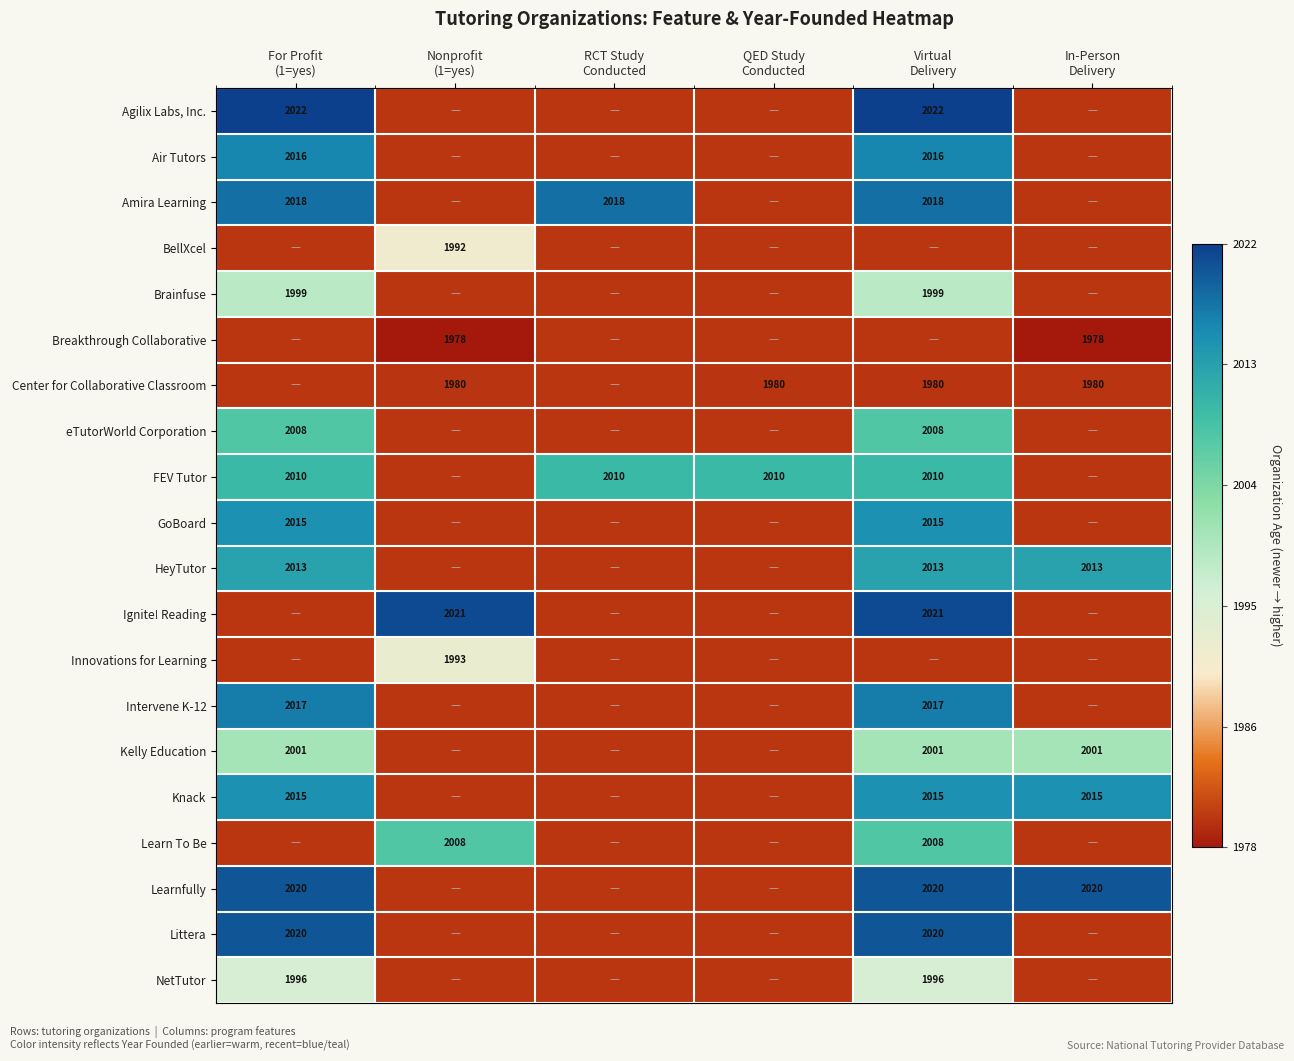

Rank the series at QED Study Conducted from lowest to highest value.

Center for Collaborative Classroom, Agilix Labs, Inc., Air Tutors, Amira Learning, BellXcel, Brainfuse, Breakthrough Collaborative, eTutorWorld Corporation, GoBoard, HeyTutor, Ignite! Reading, Innovations for Learning, Intervene K-12, Kelly Education, Knack, Learn To Be, Learnfully, Littera, NetTutor, FEV Tutor